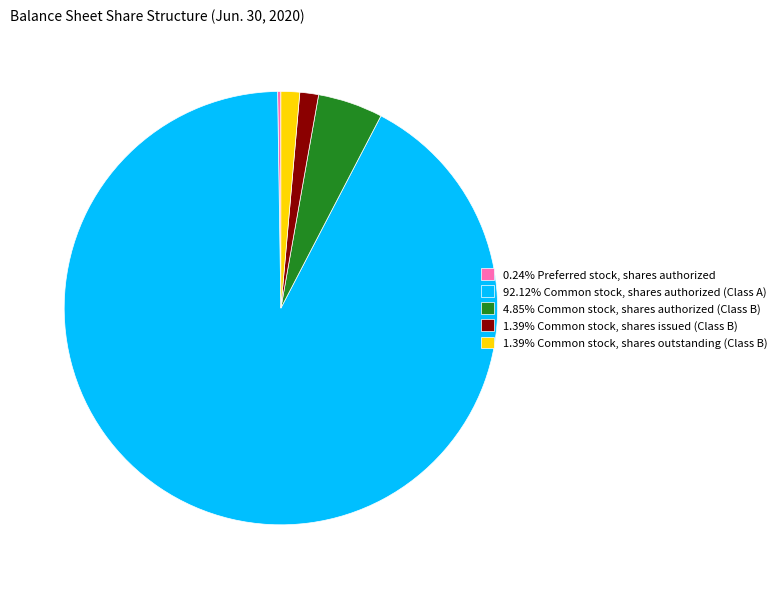

Does 1.39% Common stock, shares issued (Class B) represent more than half of the total?

No